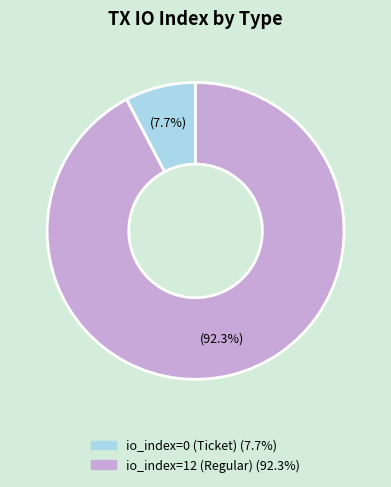

Is there a majority slice in this chart?

Yes